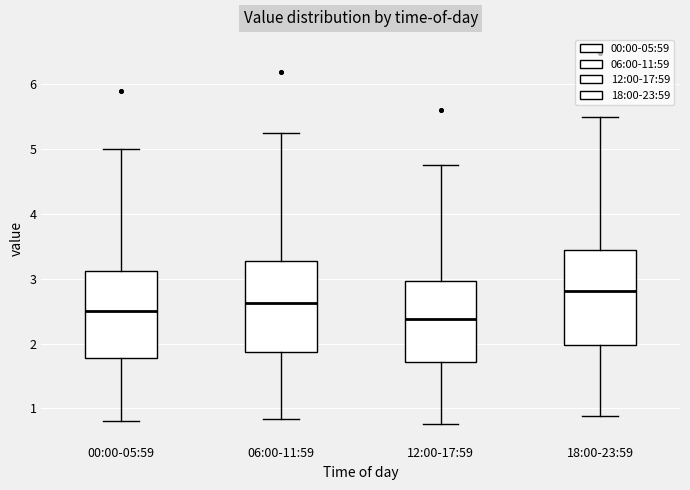

Reading left to right, transcribe this box plot: for each box, give where its median line is, the range the box spans, and where its two whiskers end, as read against the y-axis. The values are not printed on the chart, so give them approximately, as read against the axis.

00:00-05:59: median 2.5, box 1.8 to 3.1, whiskers 0.8 to 5.0
06:00-11:59: median 2.6, box 1.9 to 3.3, whiskers 0.8 to 5.3
12:00-17:59: median 2.4, box 1.7 to 3.0, whiskers 0.8 to 4.8
18:00-23:59: median 2.8, box 2.0 to 3.4, whiskers 0.9 to 5.5